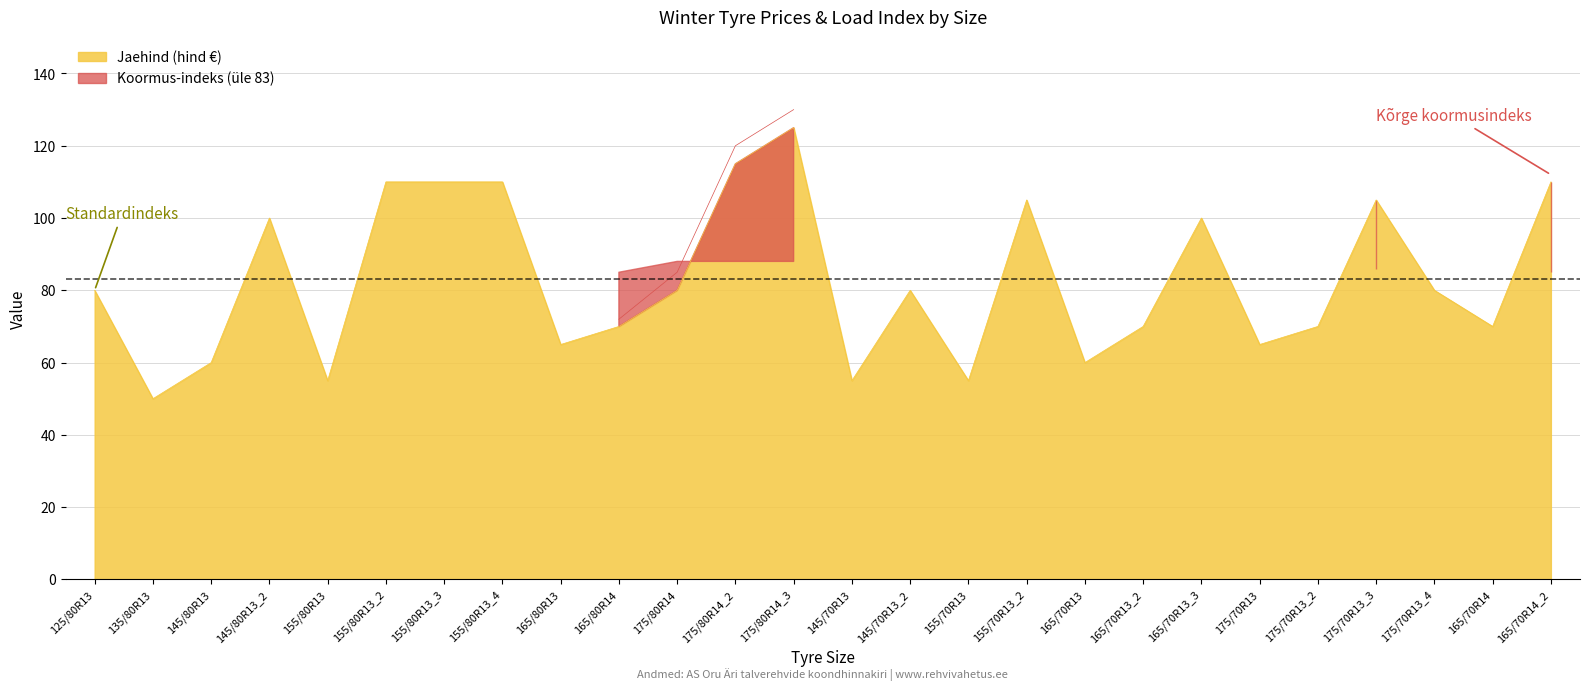

What is the value of the 4th point from the left?

100